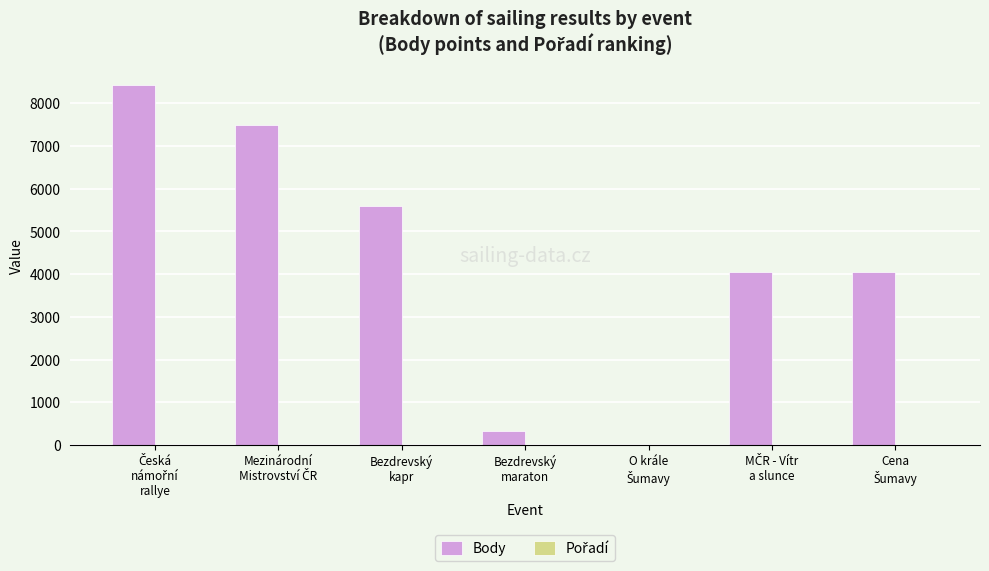

What is the sum of all Body values?

29941